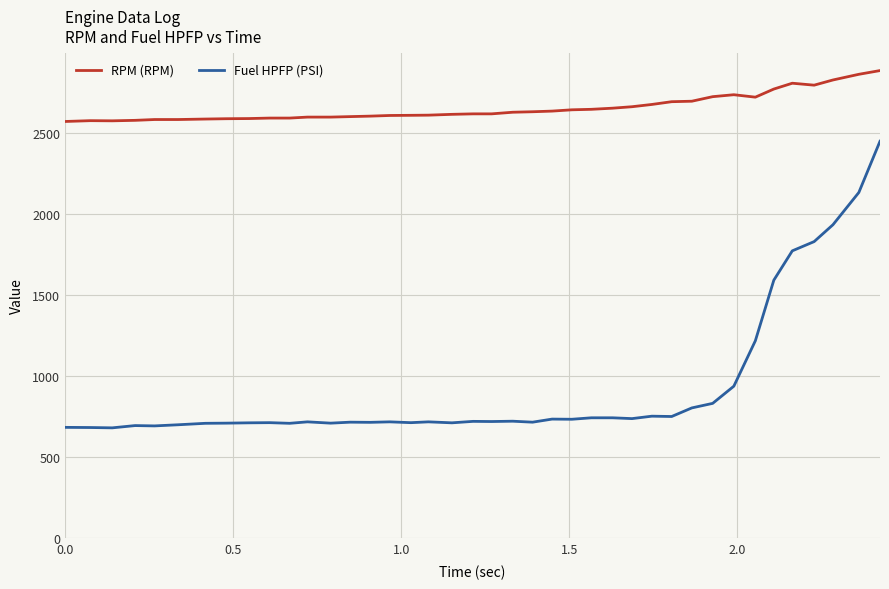

True or false: Fuel HPFP (PSI) and RPM (RPM) cross at least once.

False